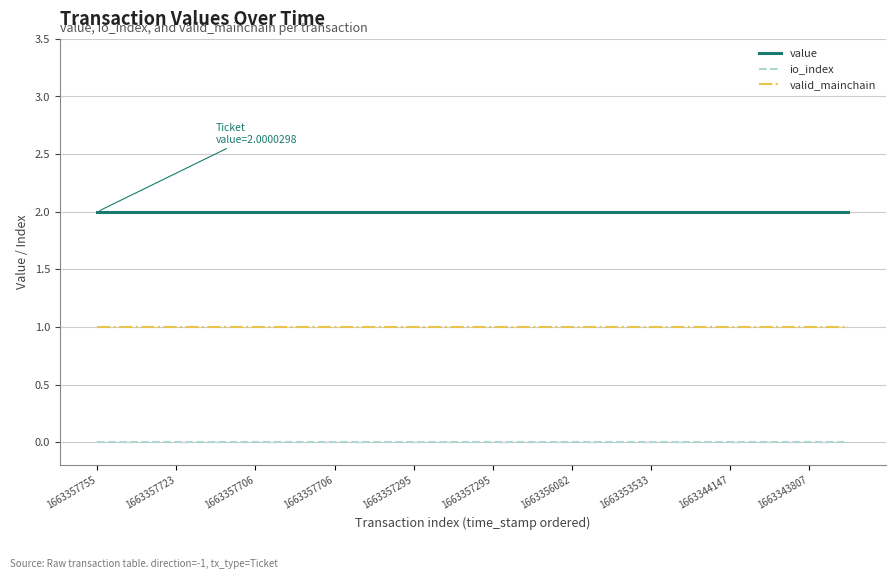

Which series has the largest total across all categories?

value